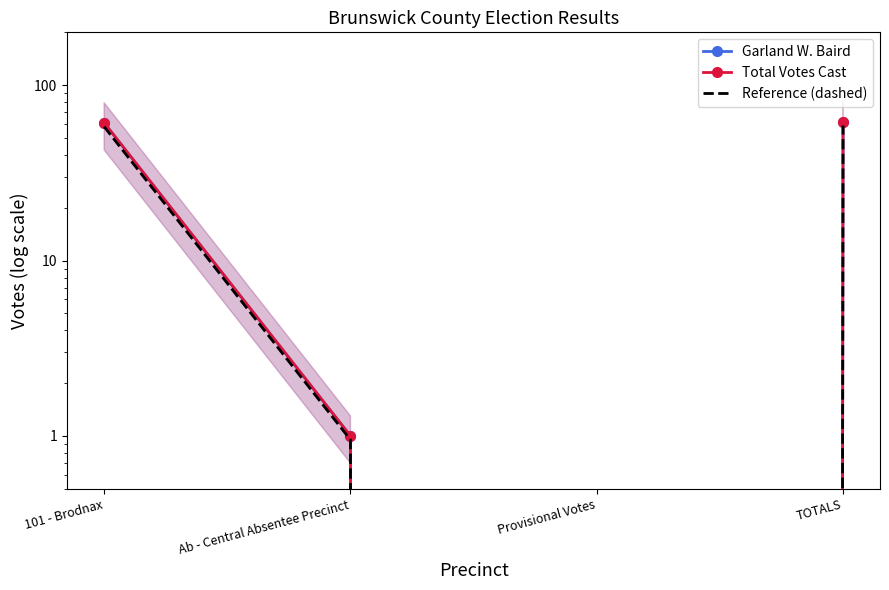

List the series in order of their peak value, highest first.

Garland W. Baird, Total Votes Cast, Reference (dashed)